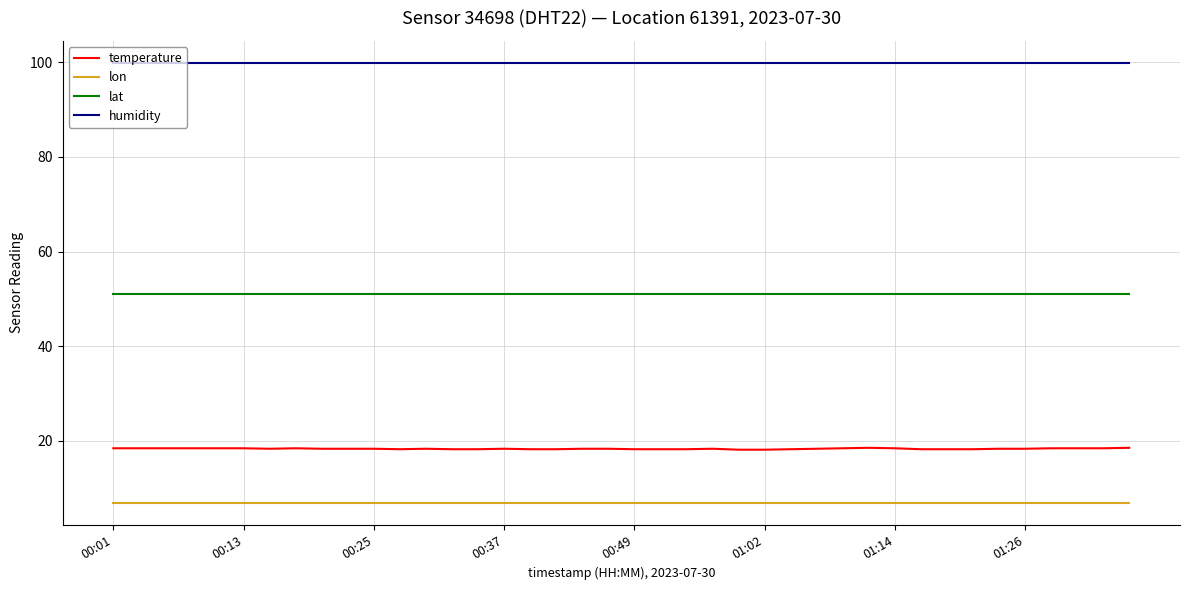

Which series has the largest total across all categories?

humidity